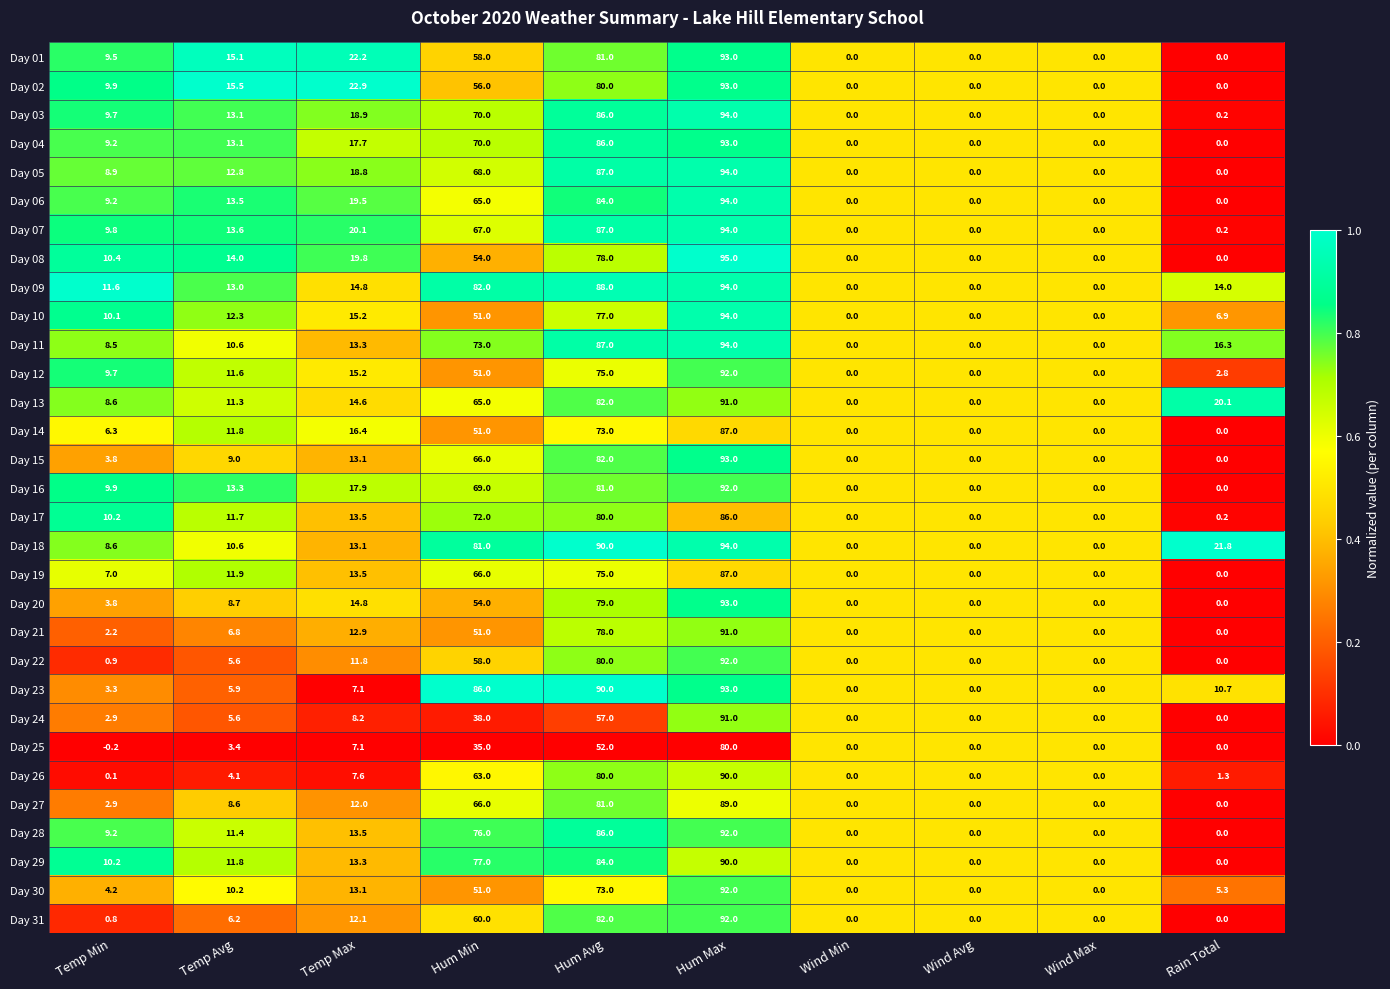

True or false: Day 05 has a value of 68.0 at Hum Min.

True